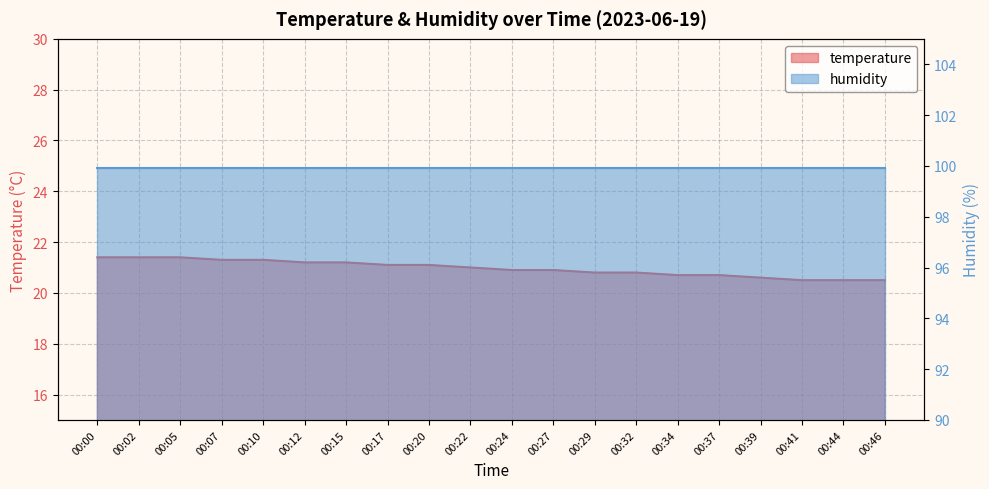

At which category does the chart reach its peak across all series?

00:00